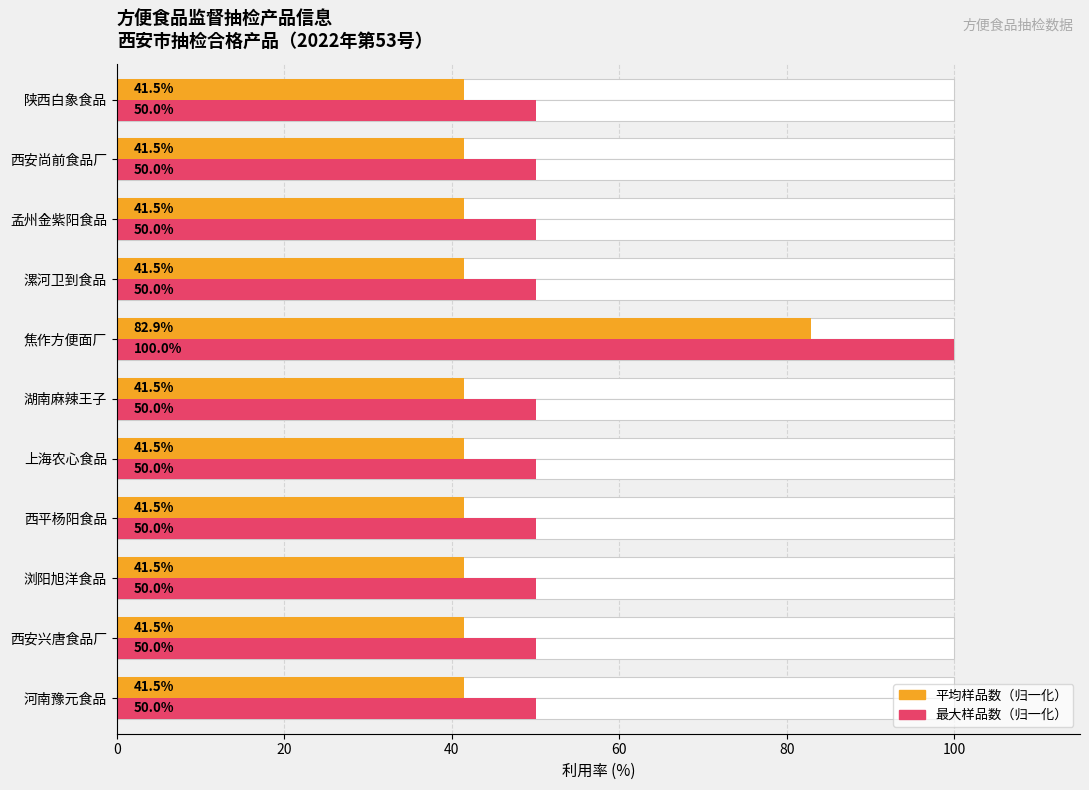

At how many categories does at least one series exceed 79?

1